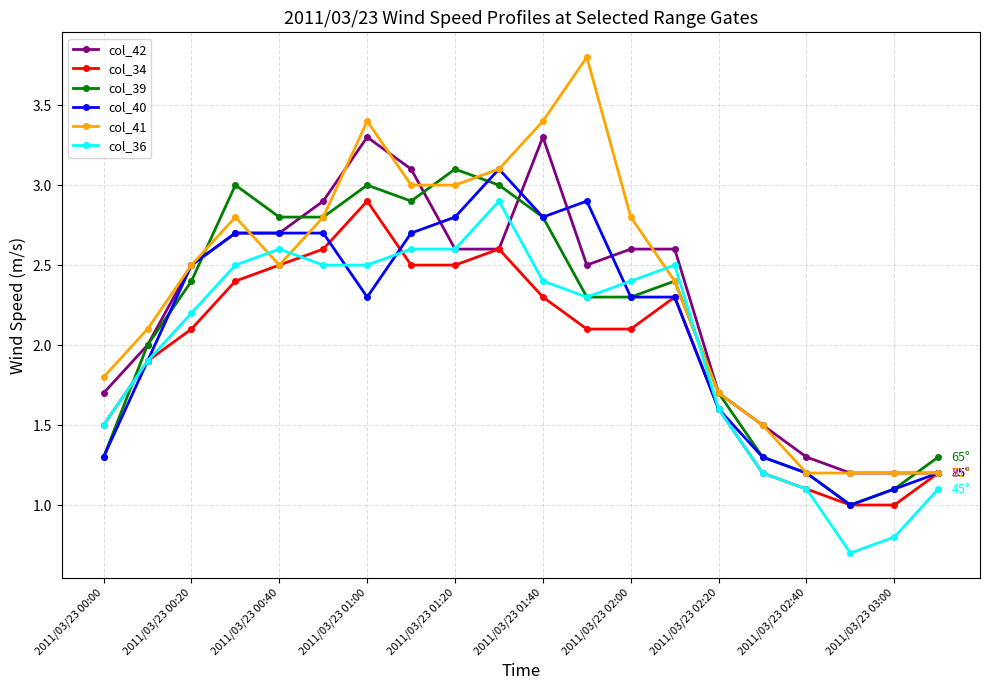

What is the minimum value for col_40?

1.0